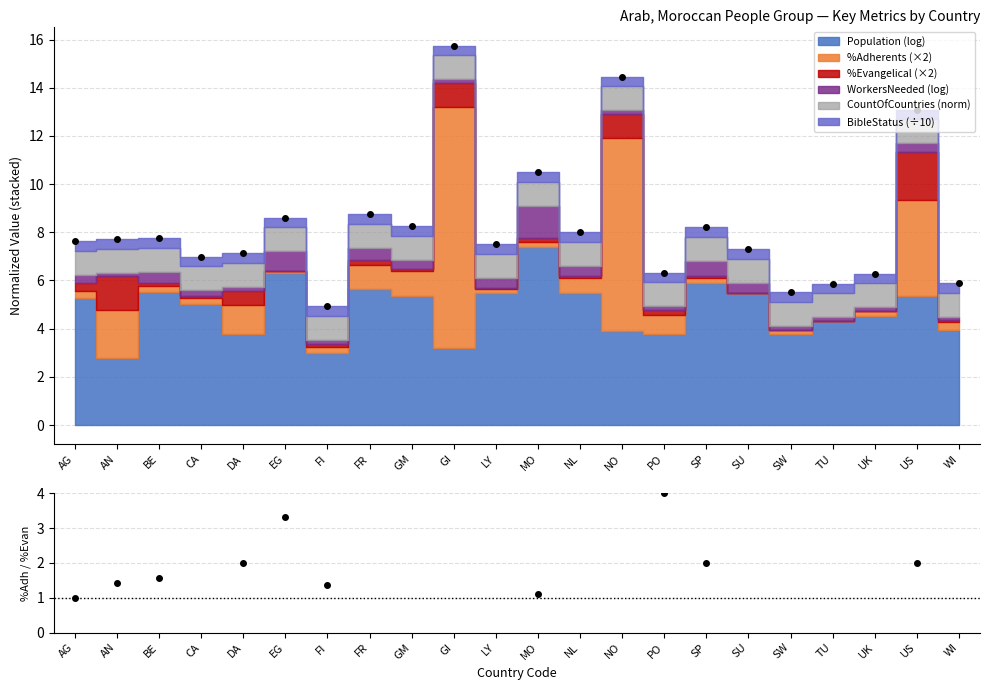

Read the value at DA.

2.0